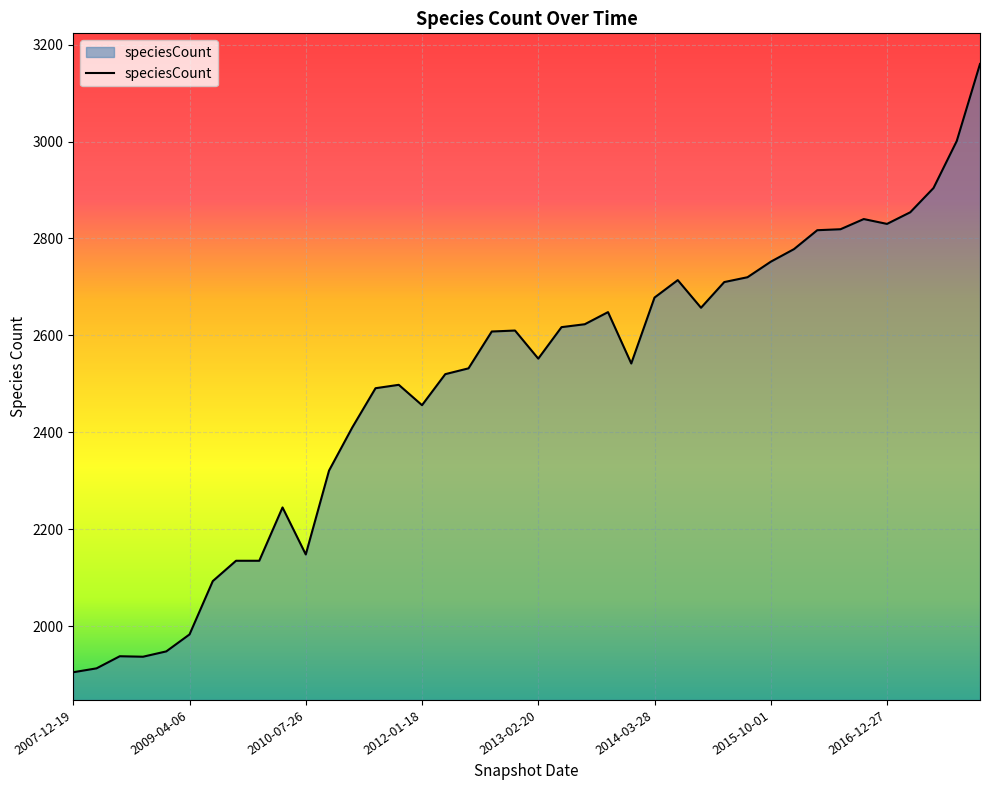

What is the difference between the maximum and minimum values?

1255